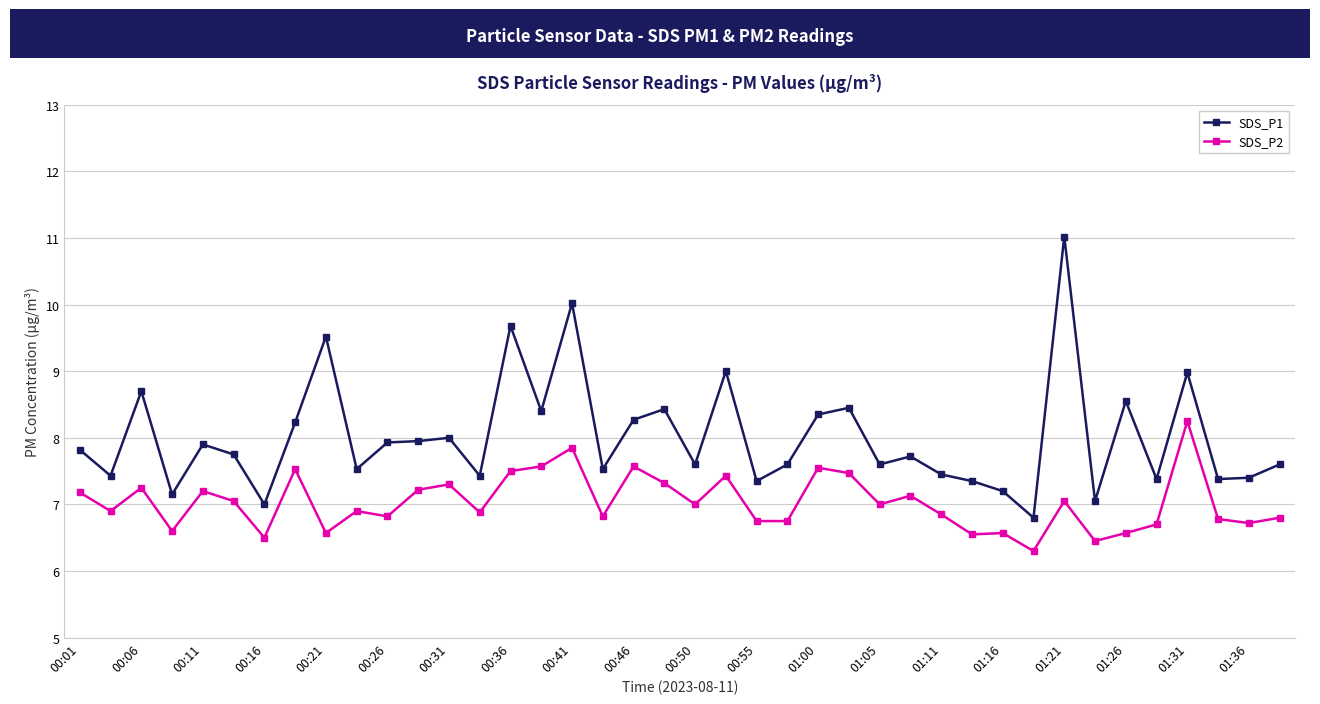

List the series in order of their peak value, highest first.

SDS_P1, SDS_P2